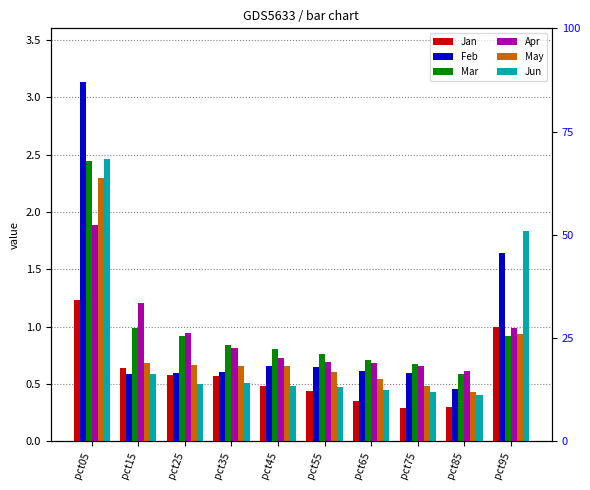

What is the total value across all series at pct05?

13.4